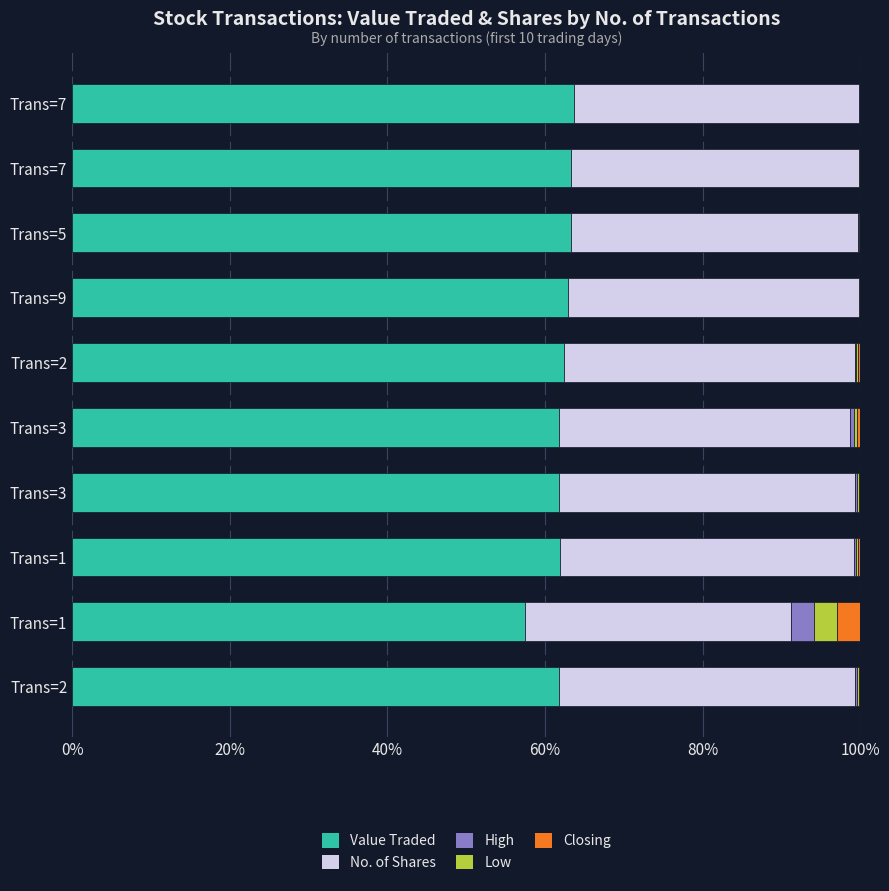

At how many categories does at least one series exceed 20?

10